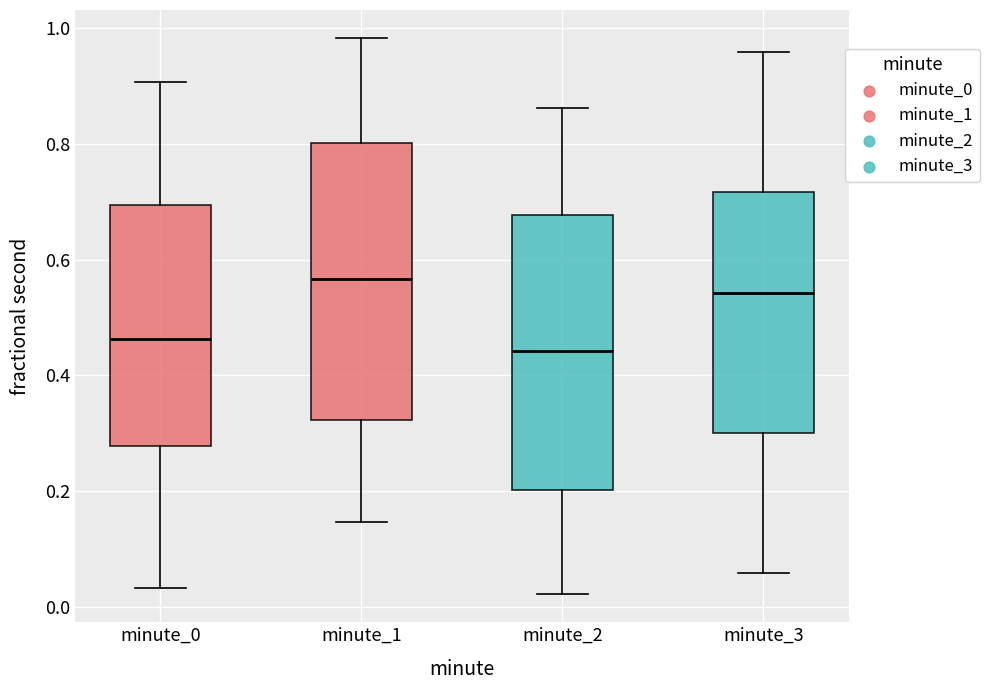

Reading left to right, read every box against the y-axis: the position of its median line, the range the box covers, and the ends of its whiskers. The values are not printed on the chart, so give them approximately, as read against the axis.

minute_0: median 0.46, box 0.28 to 0.70, whiskers 0.04 to 0.90
minute_1: median 0.56, box 0.32 to 0.80, whiskers 0.14 to 0.98
minute_2: median 0.44, box 0.20 to 0.68, whiskers 0.02 to 0.86
minute_3: median 0.54, box 0.30 to 0.72, whiskers 0.06 to 0.96